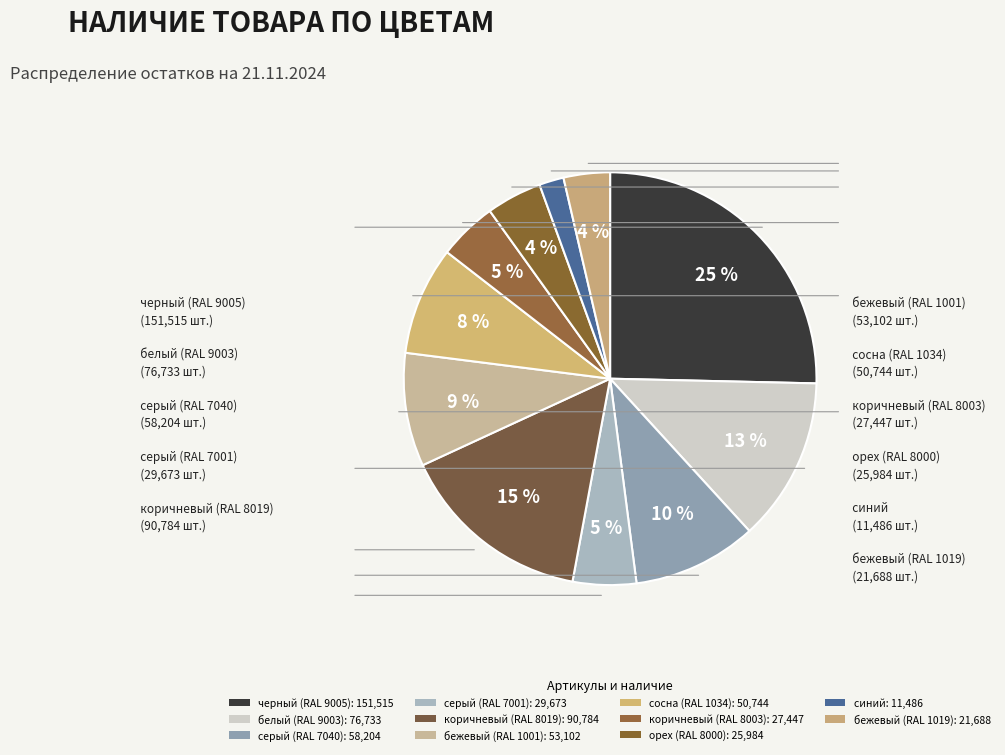

To the nearest percent, what portion does бежевый (RAL 1019) represent?

4%